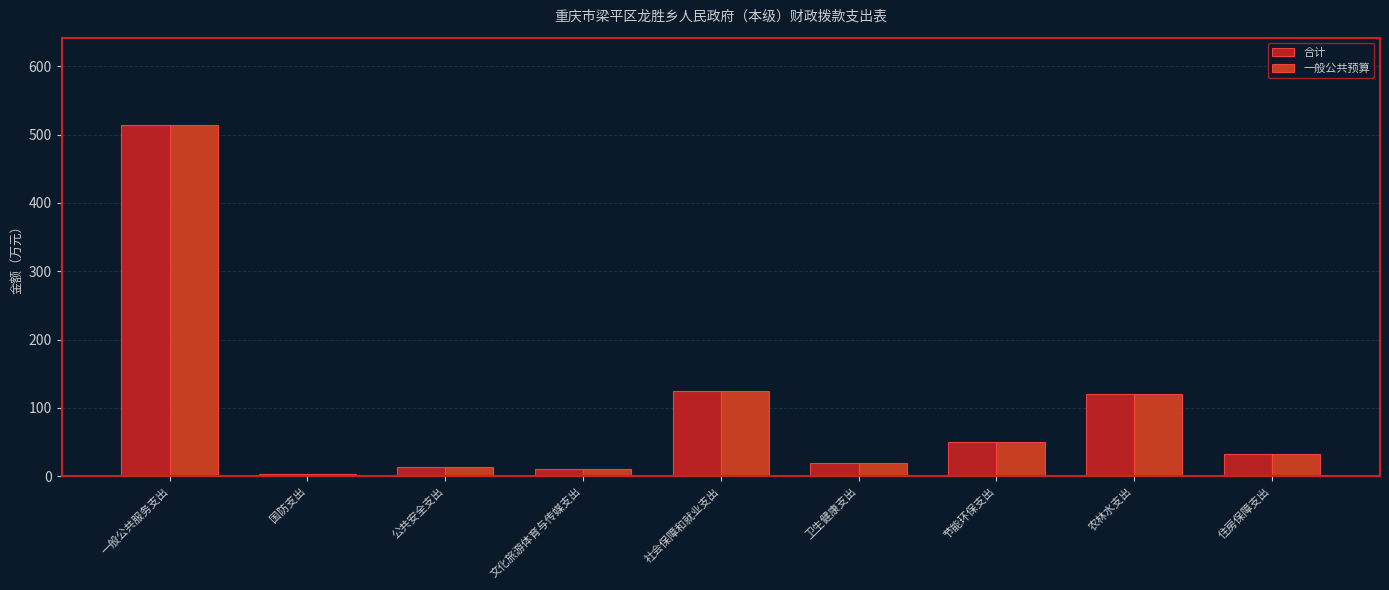

Which category has the lowest value in the 一般公共预算 series?

国防支出